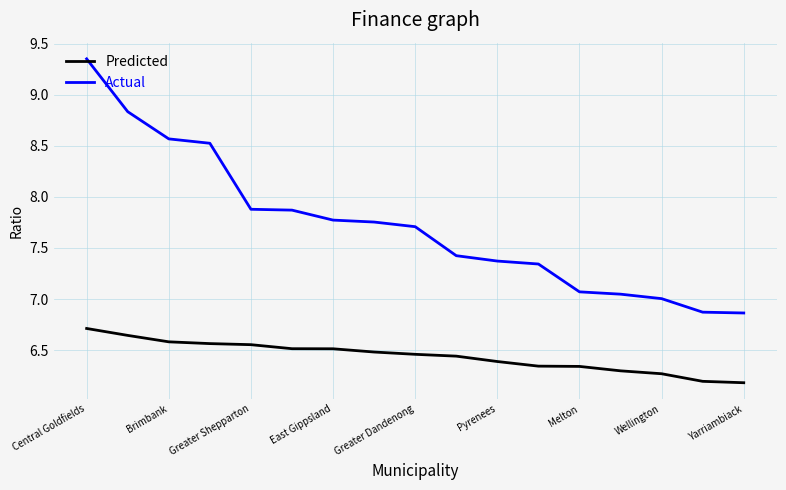

Which series has the largest total across all categories?

Actual